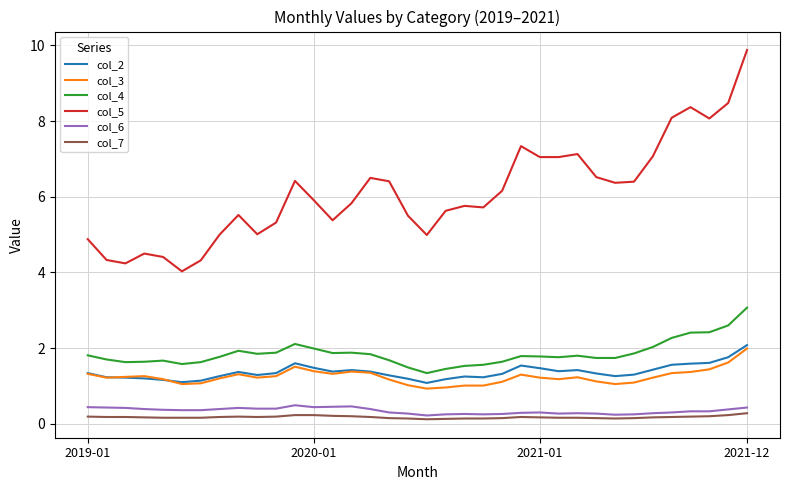

Which series has the largest range (max minus min)?

col_5